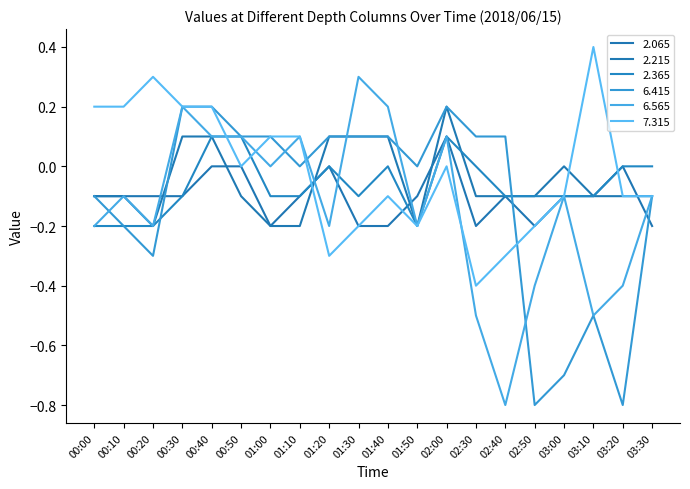

What is the minimum value shown in the chart?

-0.8